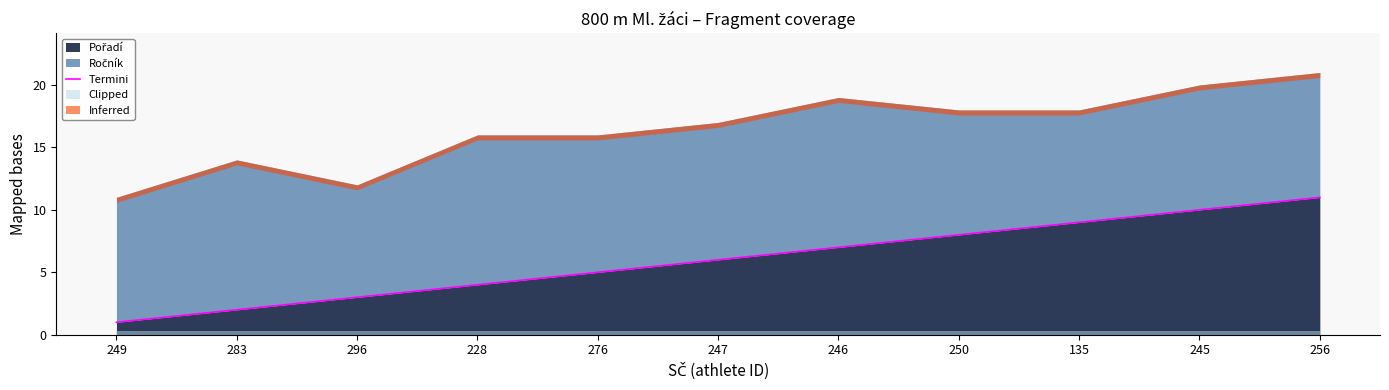

Does the chart display data point markers on the line(s)?

No